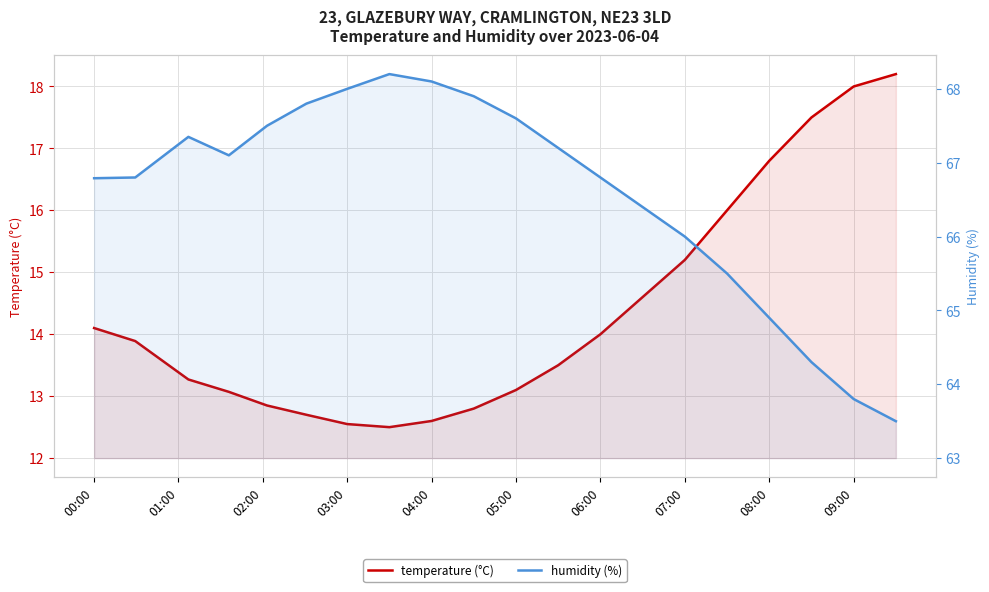

Reading left to right, transcribe all the data shown in this chart.

temperature (°C): 14.1	13.9	13.3	13.1	12.8	12.7	12.6	12.5	12.6	12.8	13.1	13.5	14.0	14.6	15.2	16.0	16.8	17.5	18.0	18.2
humidity (%): 66.8	66.8	67.3	67.1	67.5	67.8	68.0	68.2	68.1	67.9	67.6	67.2	66.8	66.4	66.0	65.5	64.9	64.3	63.8	63.5